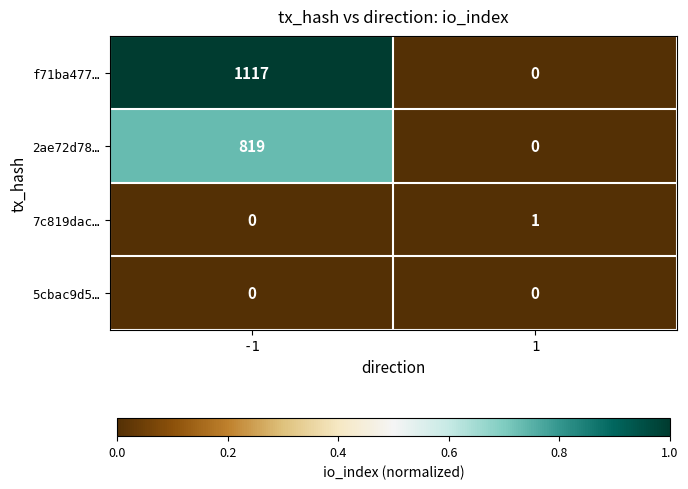

What is the greatest value displayed?

1117